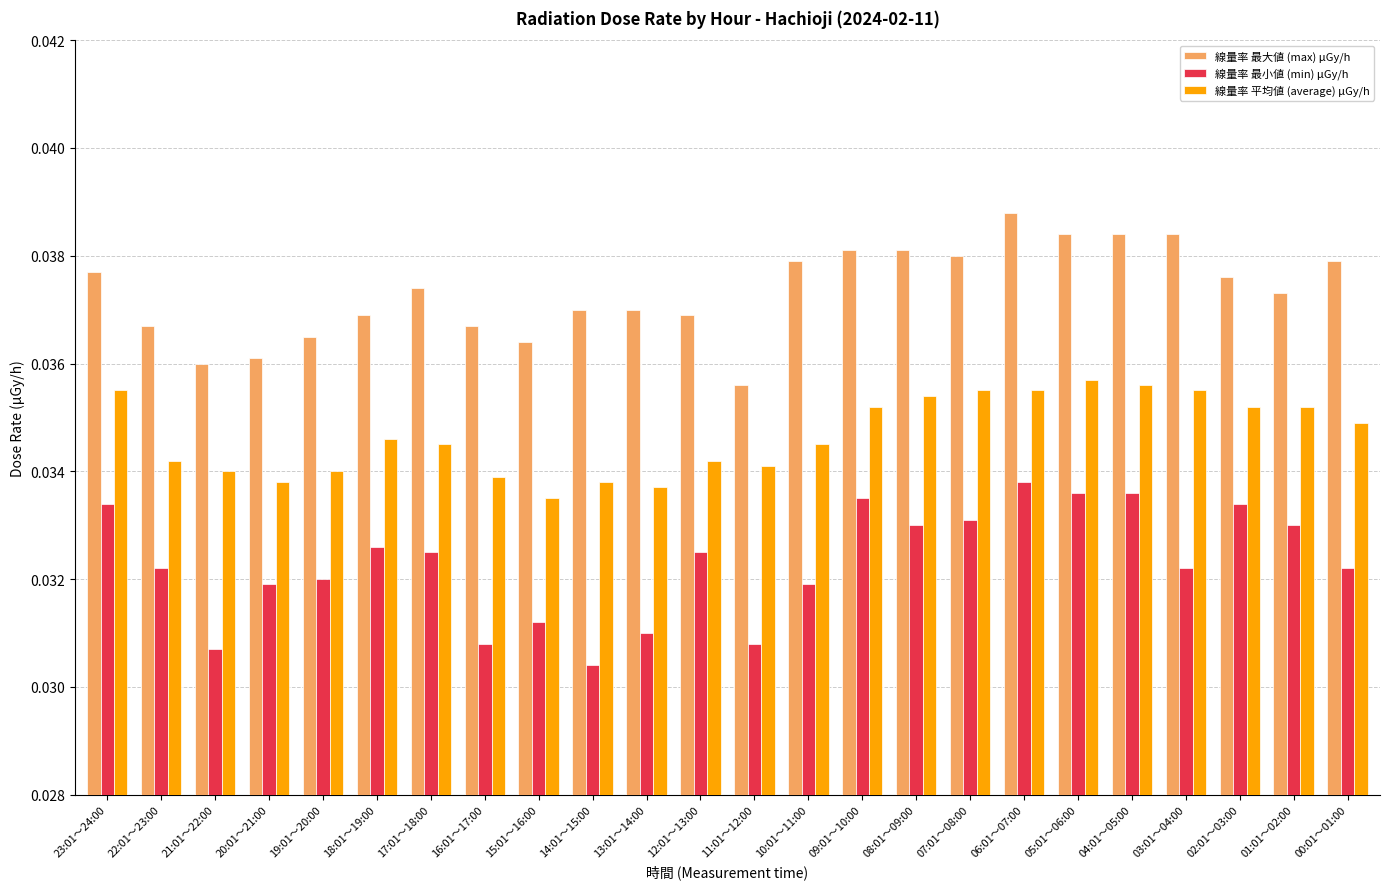

Does the chart contain stacked bars?

No